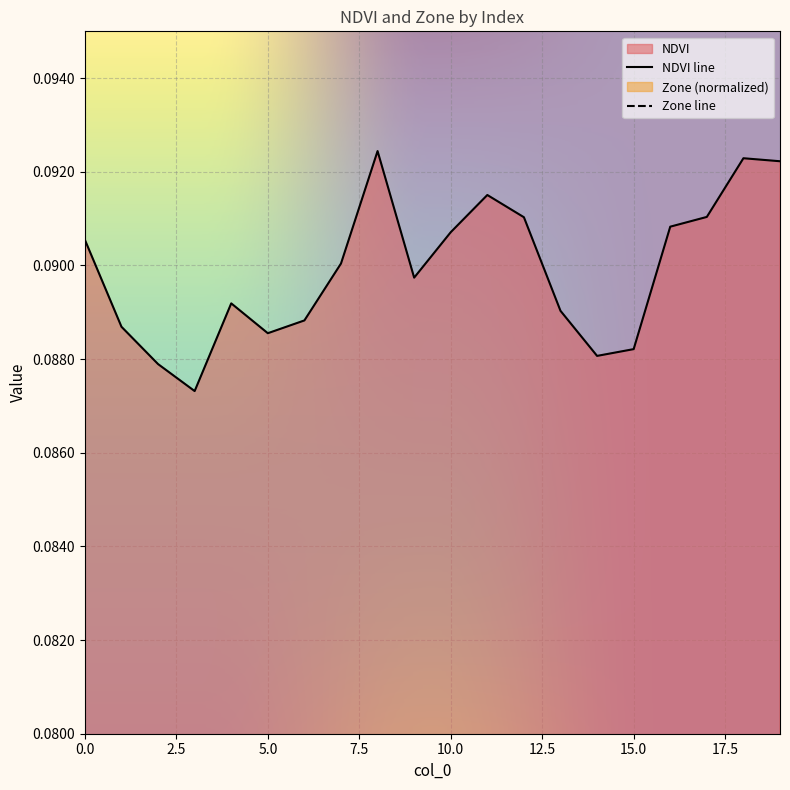

True or false: NDVI and Zone cross at least once.

False